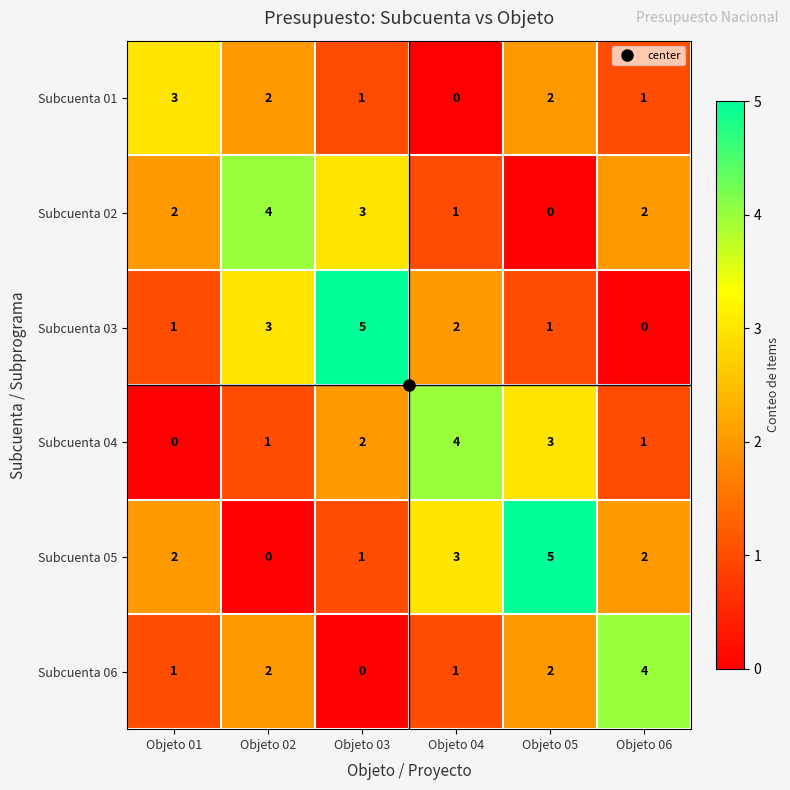

Between Objeto 01 and Objeto 06, which series saw the biggest shift?

Subcuenta 06